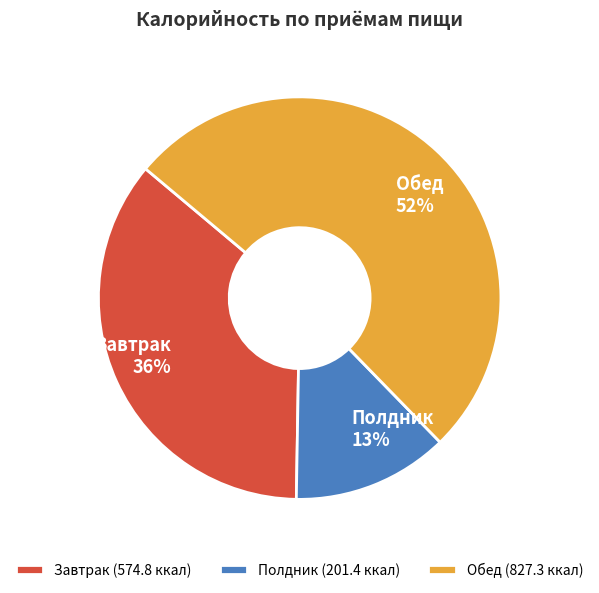

To the nearest percent, what is the combined percentage of Полдник and Обед?

64%